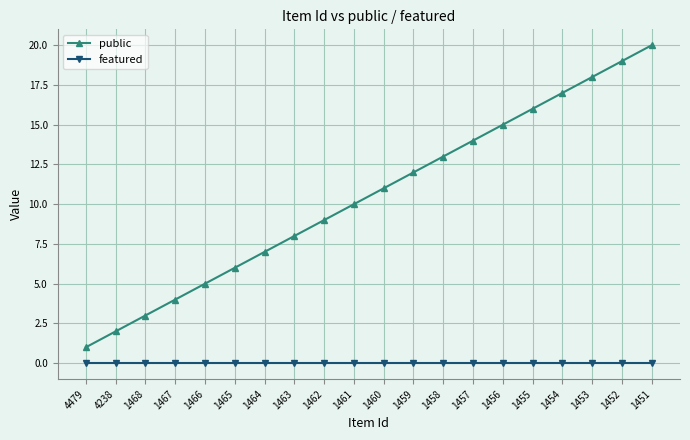

What is the difference between the maximum and minimum values in the public series?

19